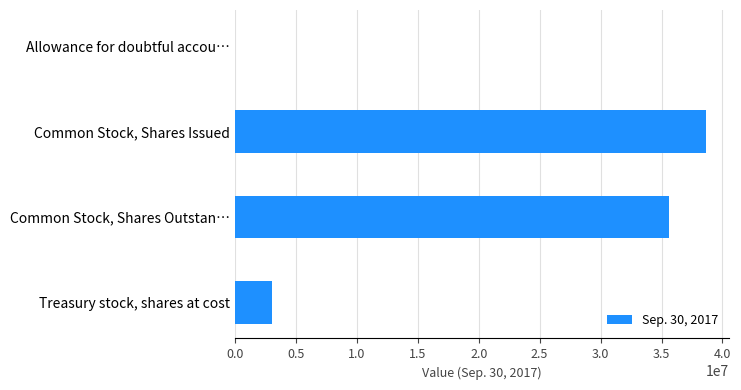

Which has a higher value, Allowance for doubtful accou… or Common Stock, Shares Outstan…?

Common Stock, Shares Outstan…